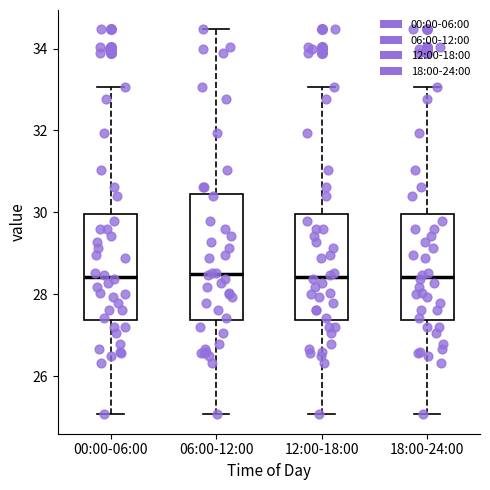

Reading left to right, transcribe this box plot: for each box, give where its median line is, the range the box spans, and where its two whiskers end, as read against the y-axis. The values are not printed on the chart, so give them approximately, as read against the axis.

00:00-06:00: median 28.4, box 27.4 to 30.0, whiskers 25.0 to 33.0
06:00-12:00: median 28.6, box 27.4 to 30.4, whiskers 25.0 to 34.4
12:00-18:00: median 28.4, box 27.4 to 30.0, whiskers 25.0 to 33.0
18:00-24:00: median 28.4, box 27.4 to 30.0, whiskers 25.0 to 33.0